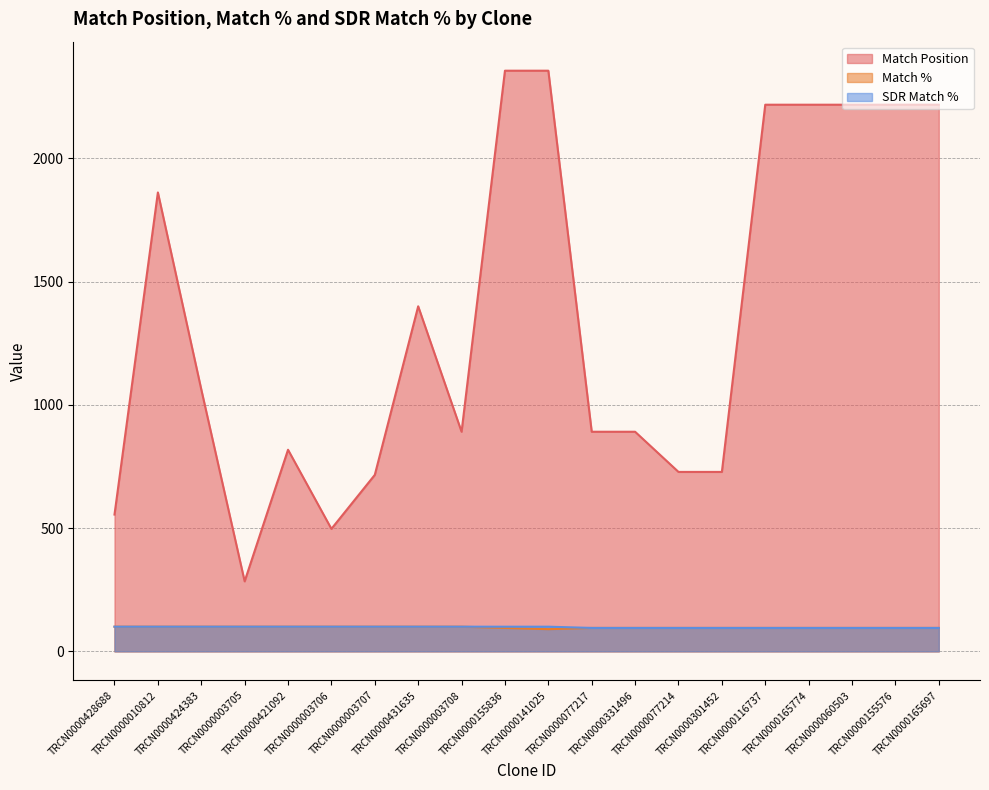

What are all the series names shown in the legend?

Match Position, Match %, SDR Match %